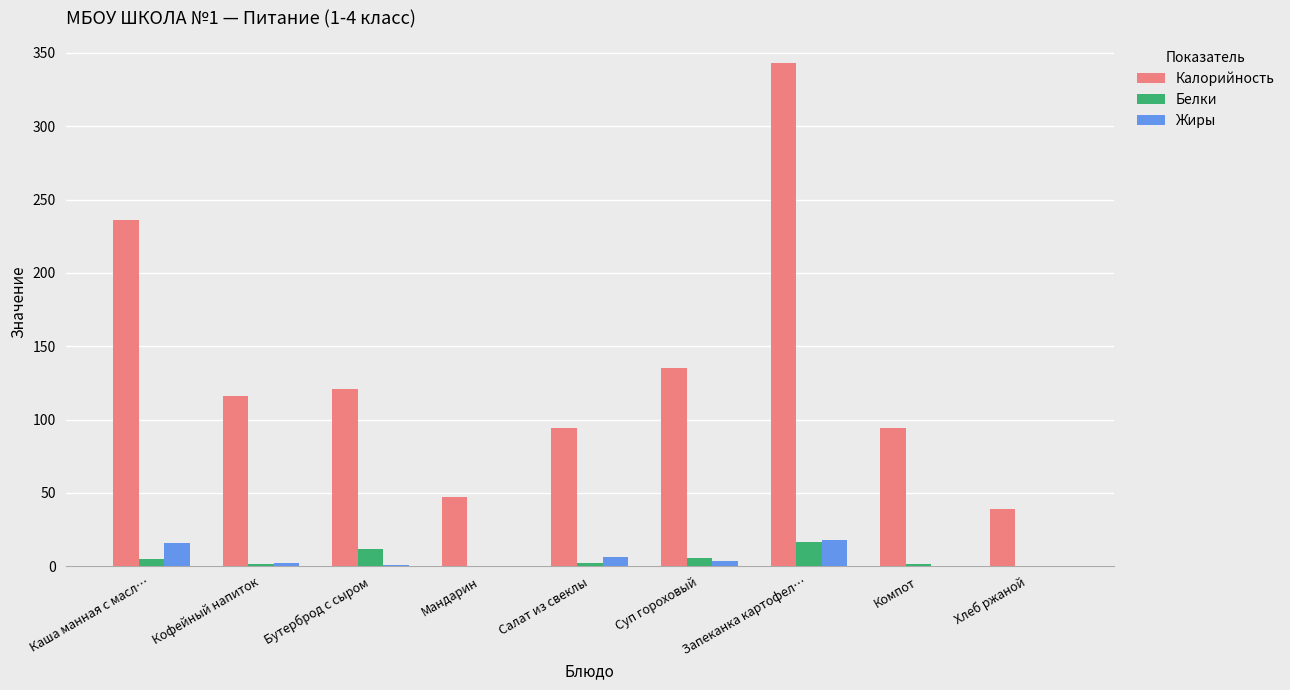

Which label corresponds to the largest value in the chart?

Запеканка картофел…